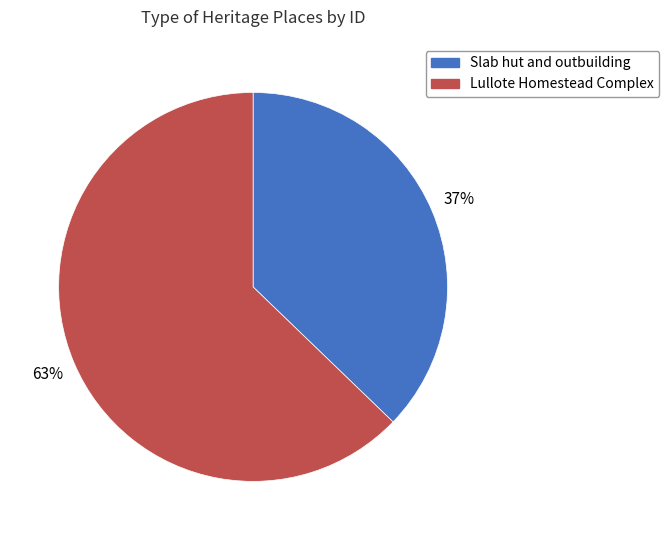

Rank the categories by value from highest to lowest.

Lullote Homestead Complex, Slab hut and outbuilding